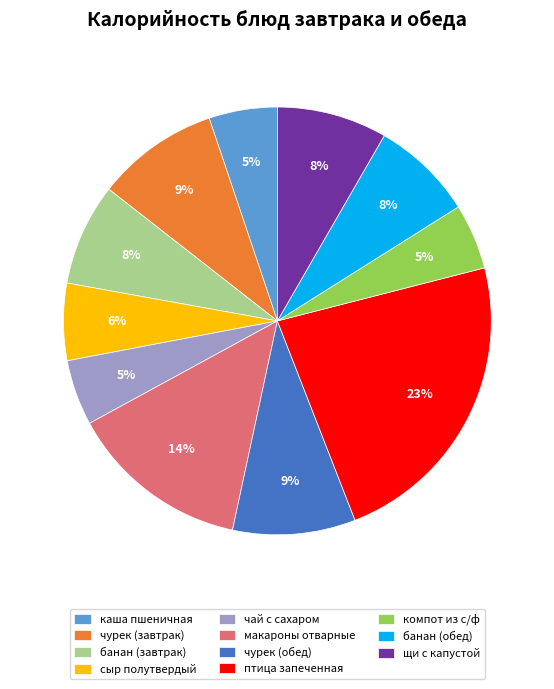

Does чурек (завтрак) represent more than half of the total?

No